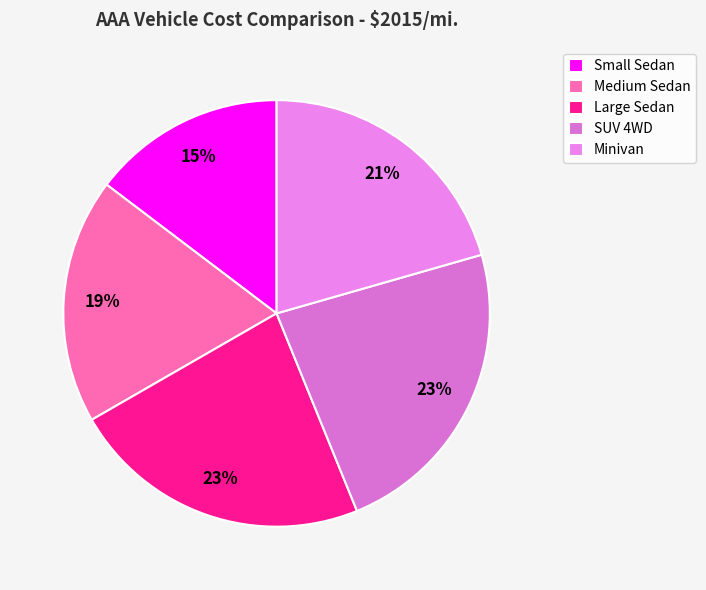

Which slice is the largest?

SUV 4WD